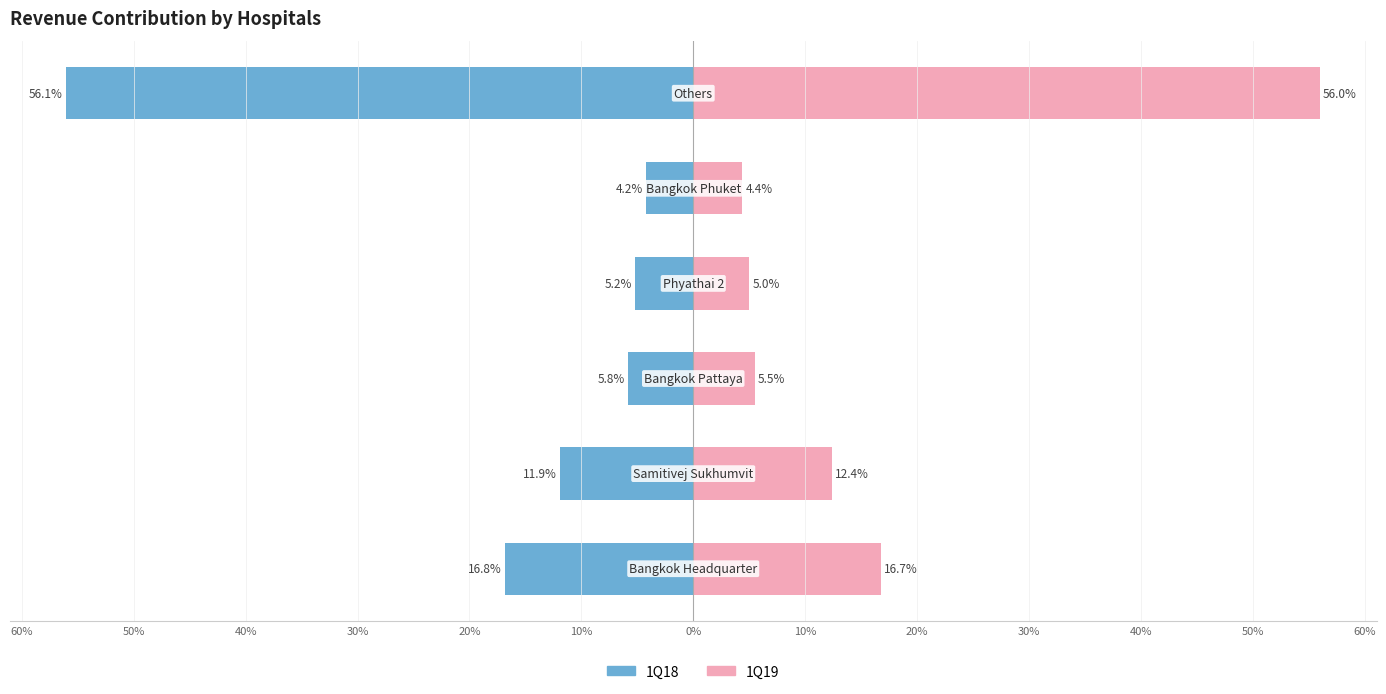

Which series has the largest range (max minus min)?

1Q18